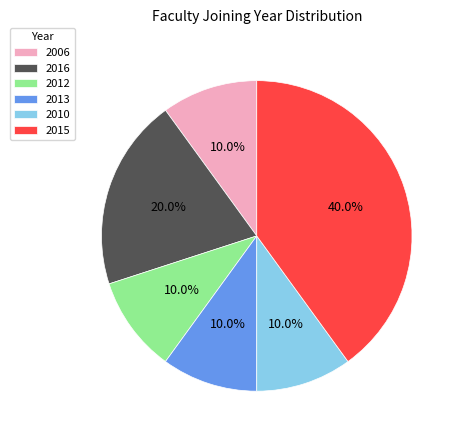

Is it true that 2013 is 1% of the pie?

False